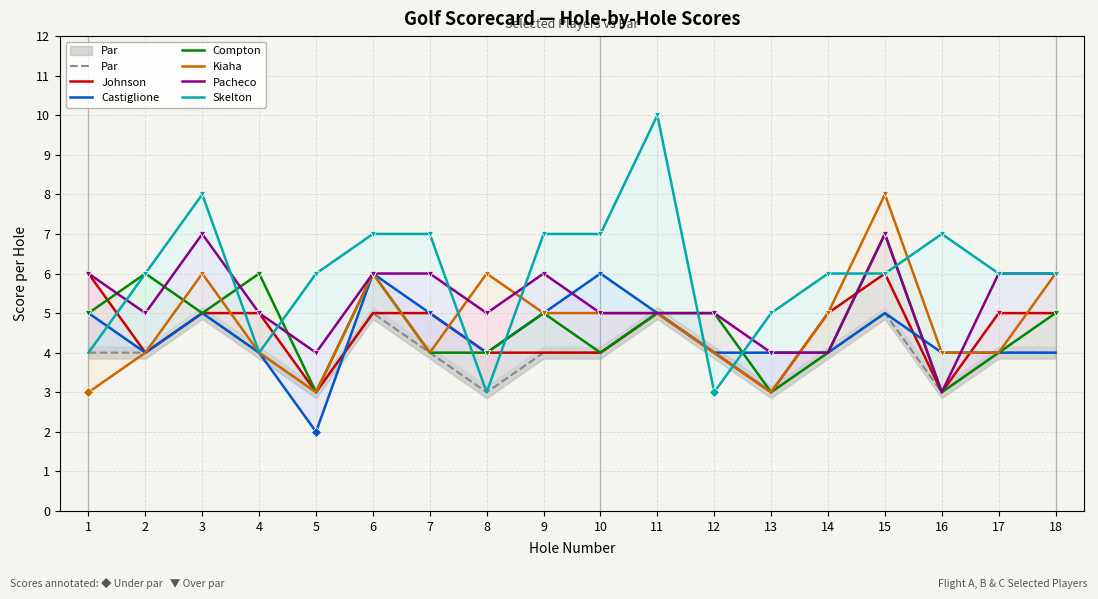

What is the sum of the Skelton values at 14 and 2?

12